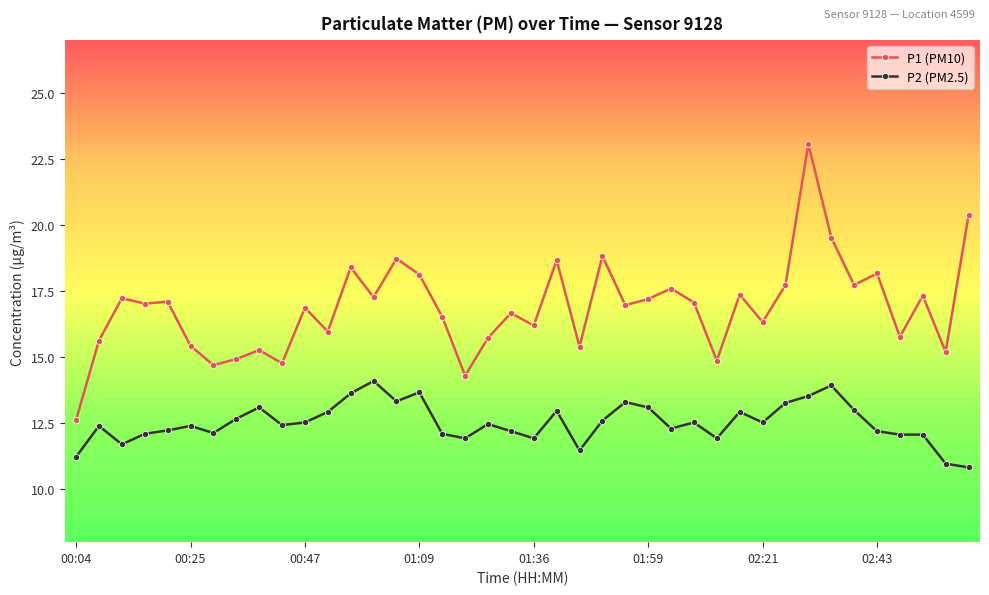

True or false: P1 (PM10) has more than 1 points higher than both neighbors.

True